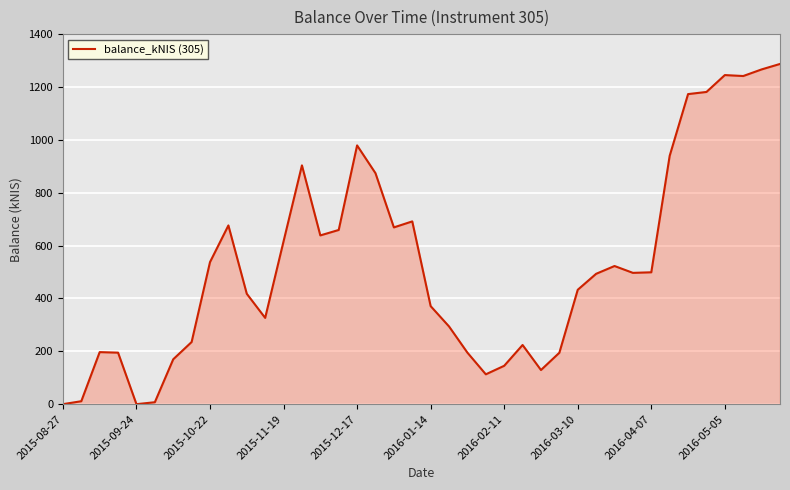

What is the greatest value displayed?

1287.1